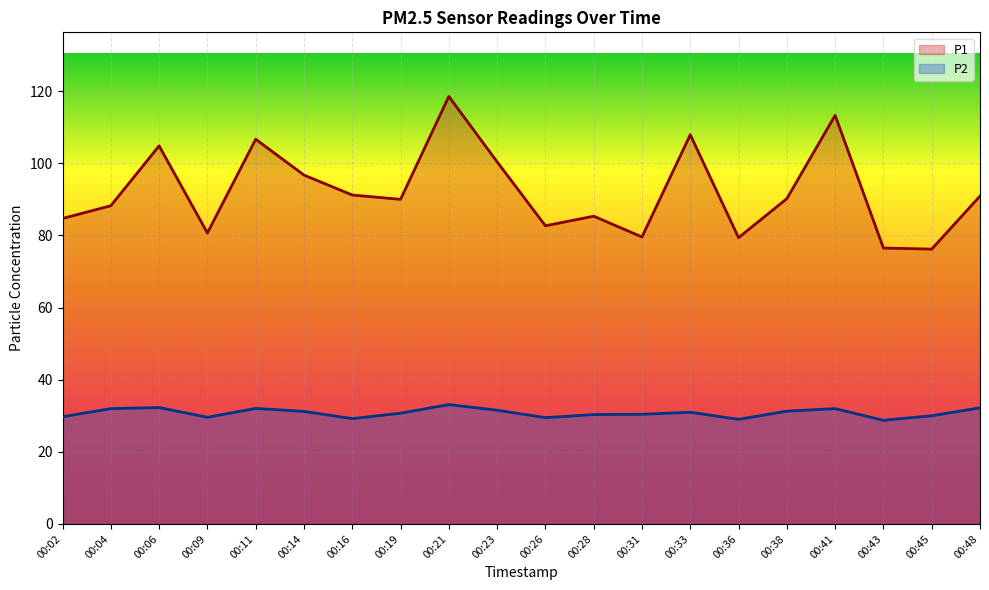

Where does the P2 series first go above 30?

00:04